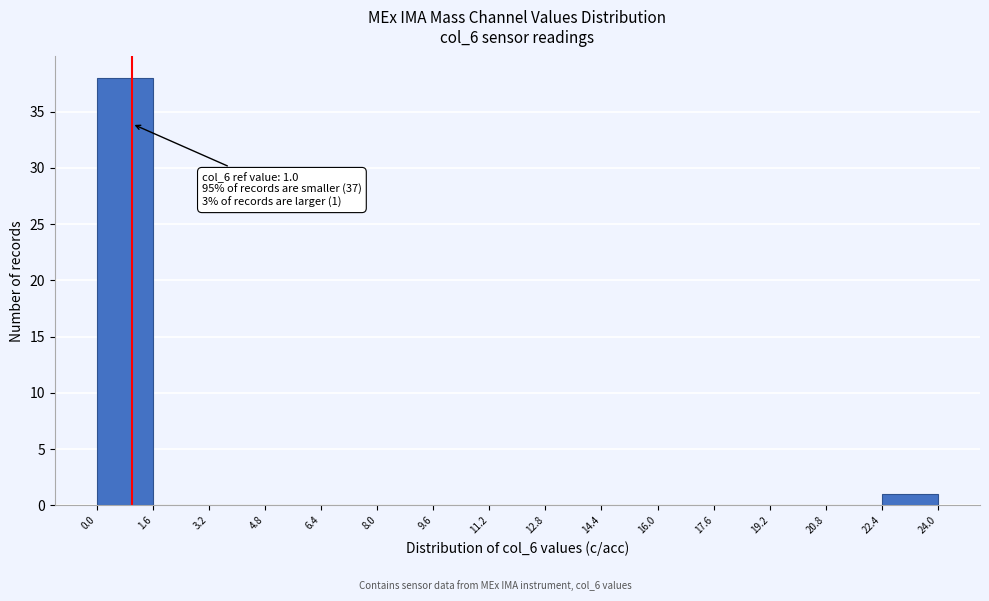

Which range on the x-axis has the tallest bar?

0.0 to 1.6